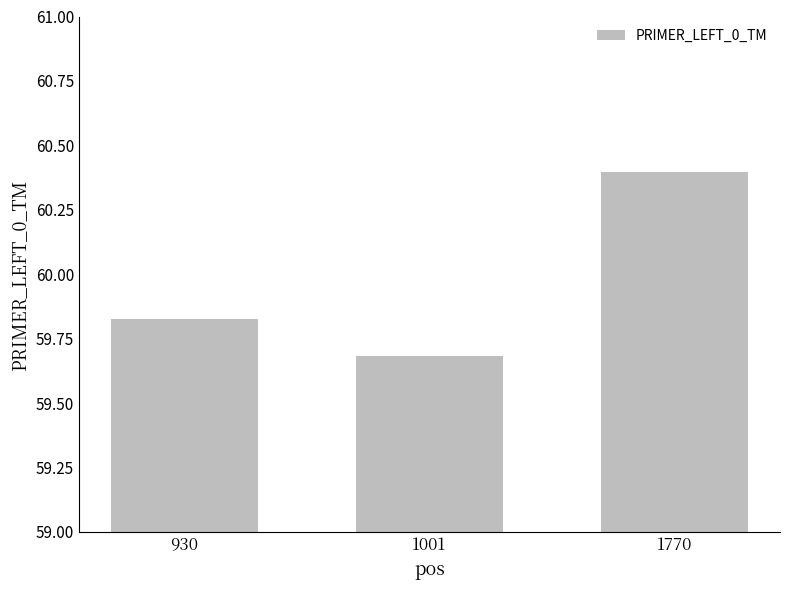

How many bars are there in total?

3